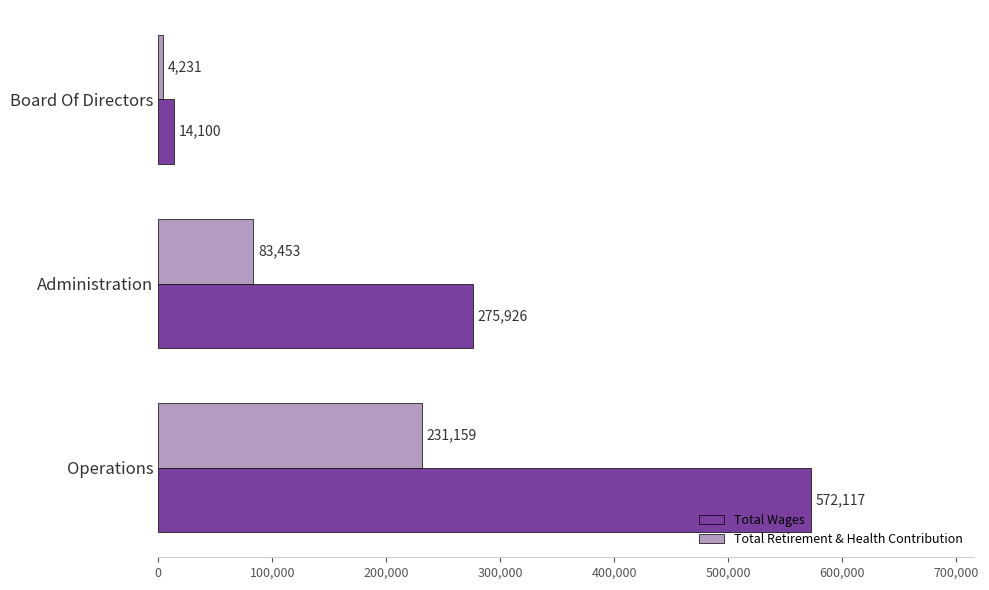

What is the highest value of the Total Wages series?

572117